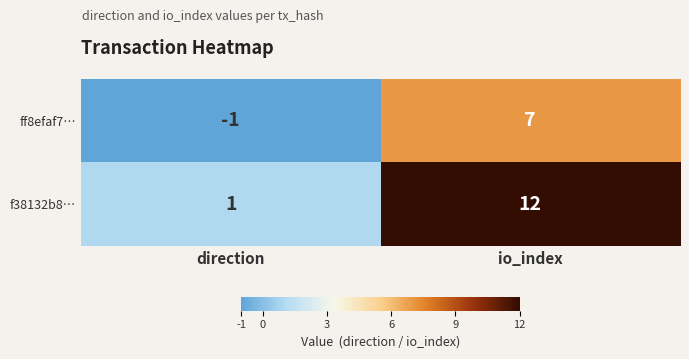

List the series in order of their peak value, highest first.

f38132b8…, ff8efaf7…